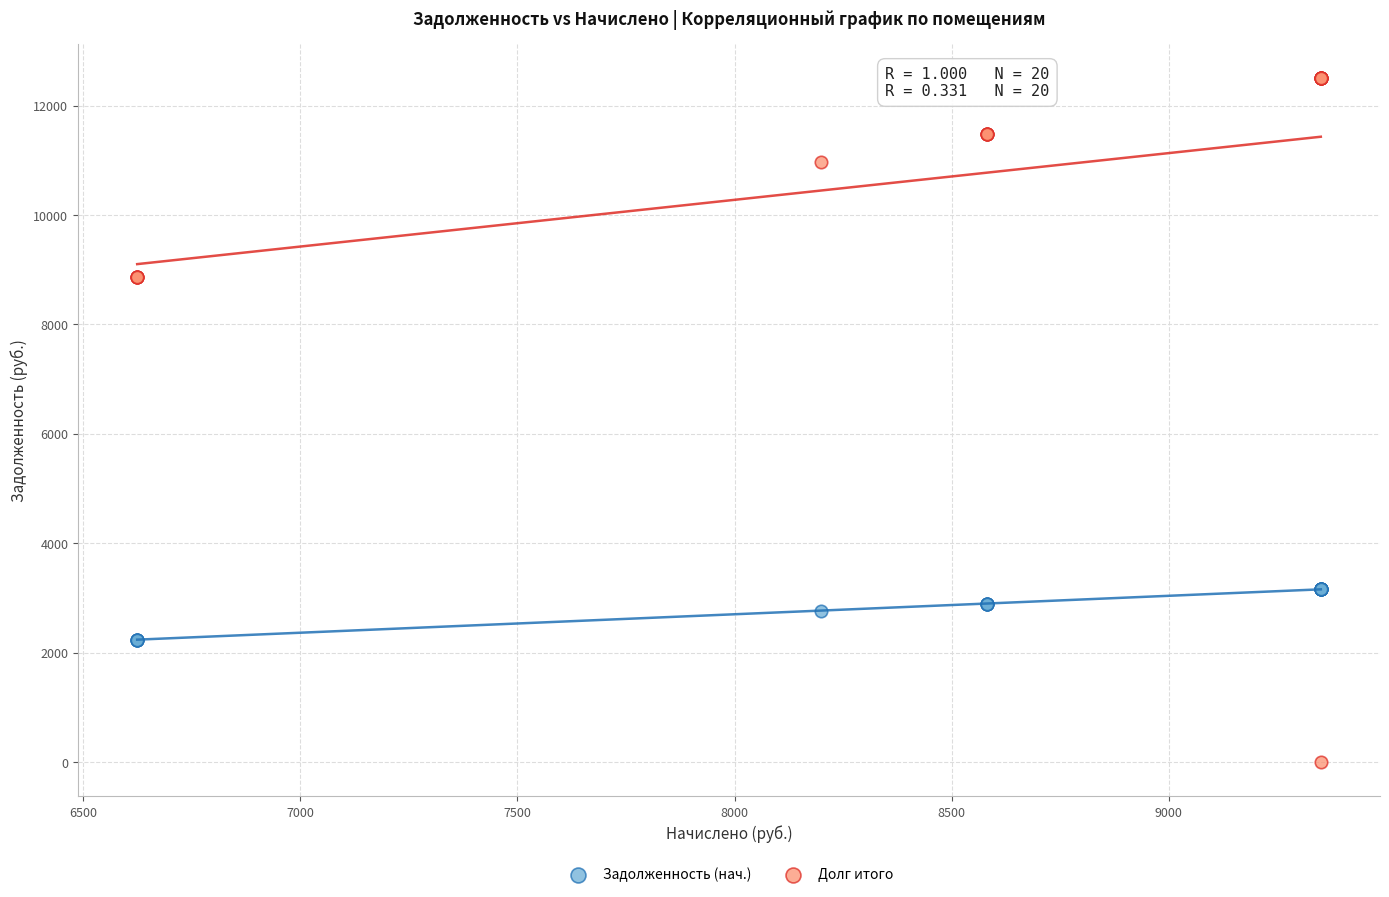

Which series reaches the minimum Y coordinate?

Долг итого